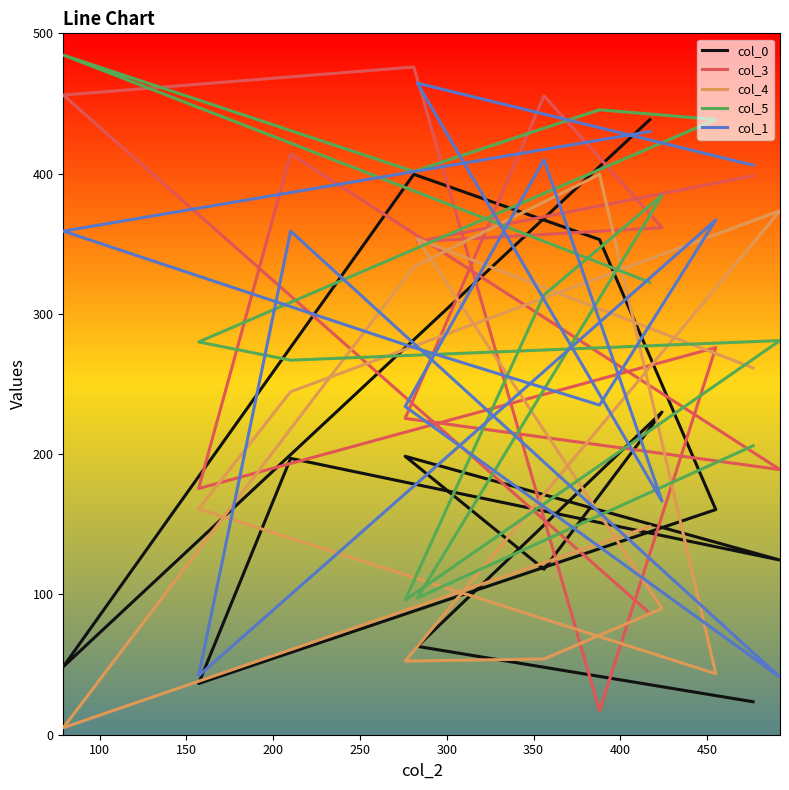

What is the sum of all col_5 values?

4018.0